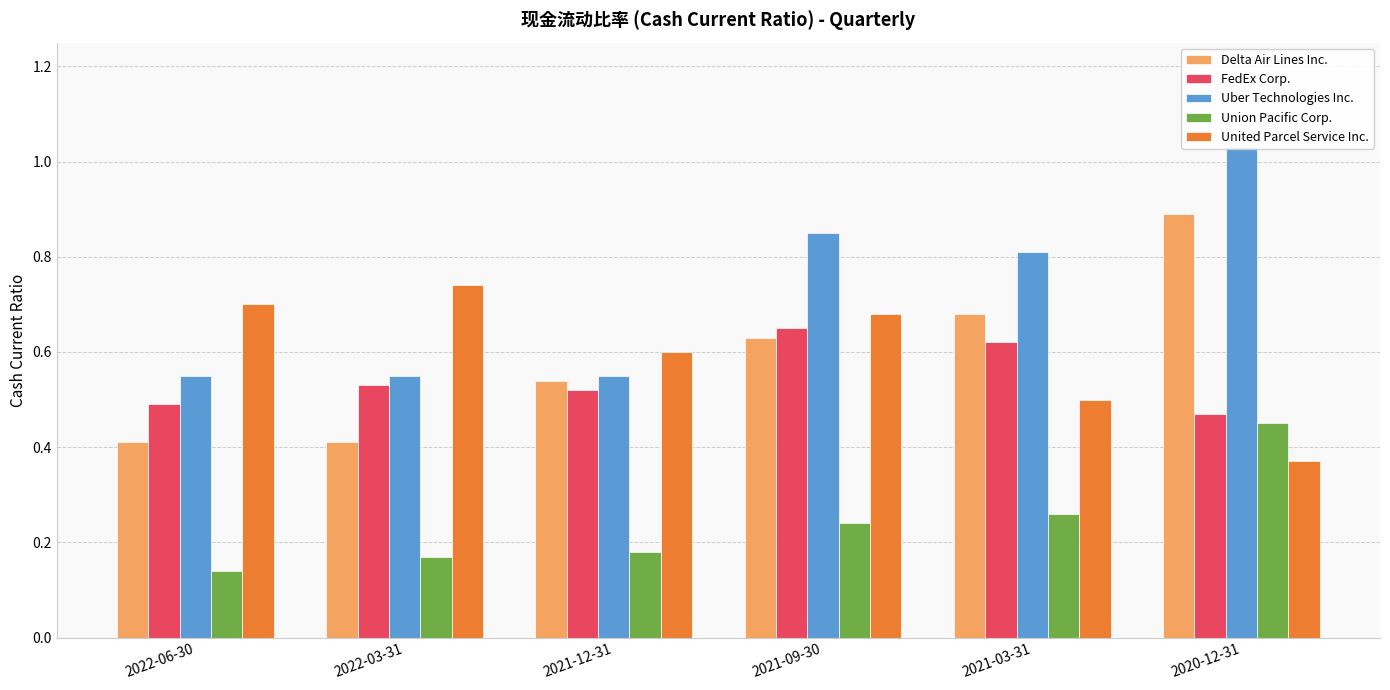

What is the difference between the United Parcel Service Inc. values at 2020-12-31 and 2022-03-31?

0.4